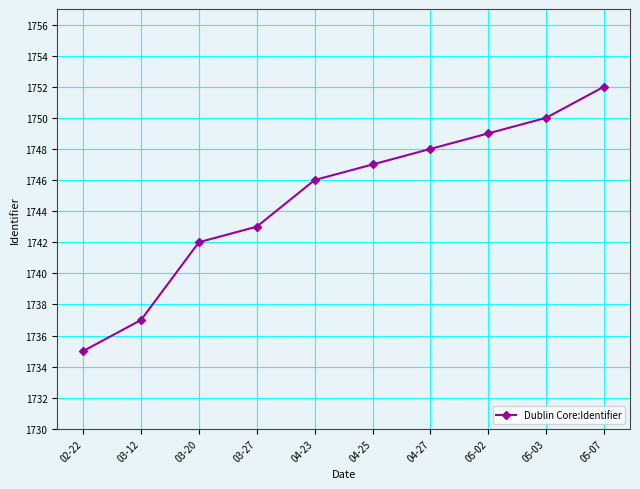

Which category has the highest value across all series?

05-07